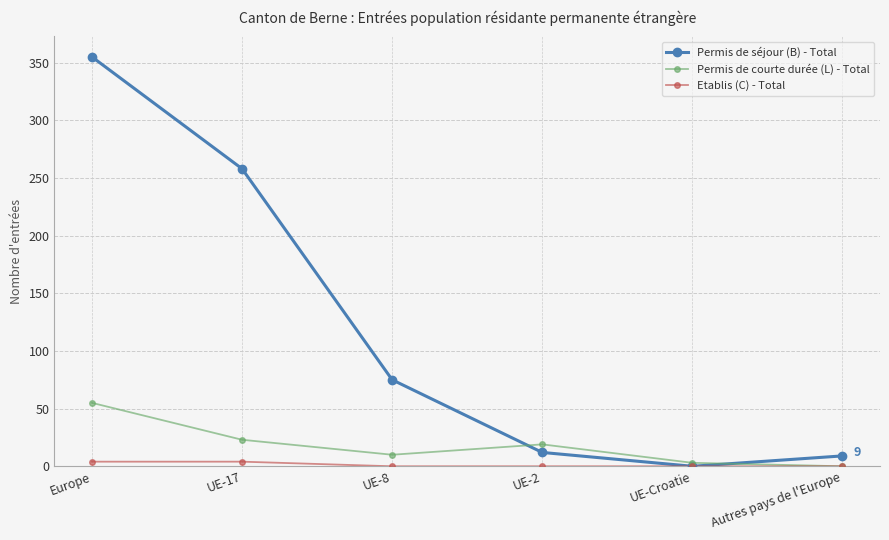

How many intersections are there between Permis de séjour (B) - Total and Permis de courte durée (L) - Total?

2